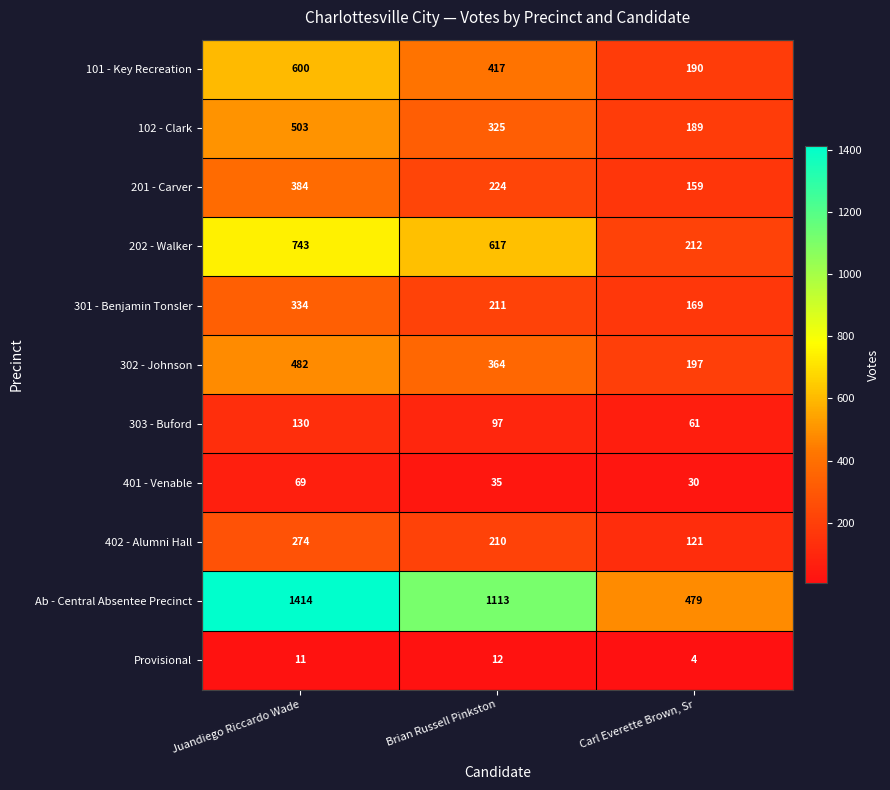

Which series has the widest spread of values?

Ab - Central Absentee Precinct